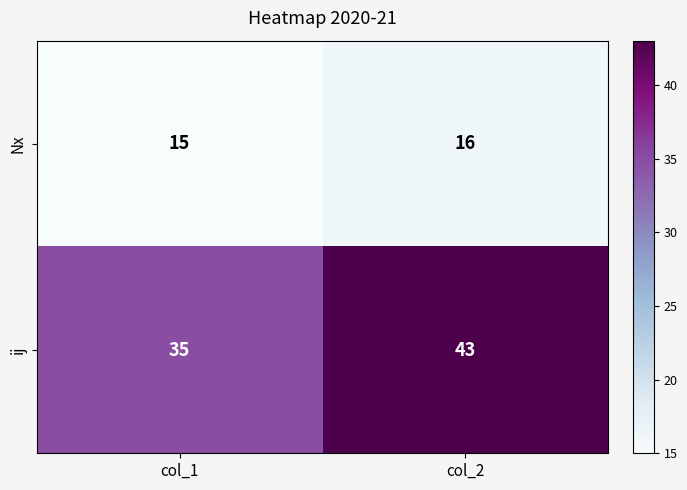

Rank the series at col_1 from highest to lowest value.

ij, Nx